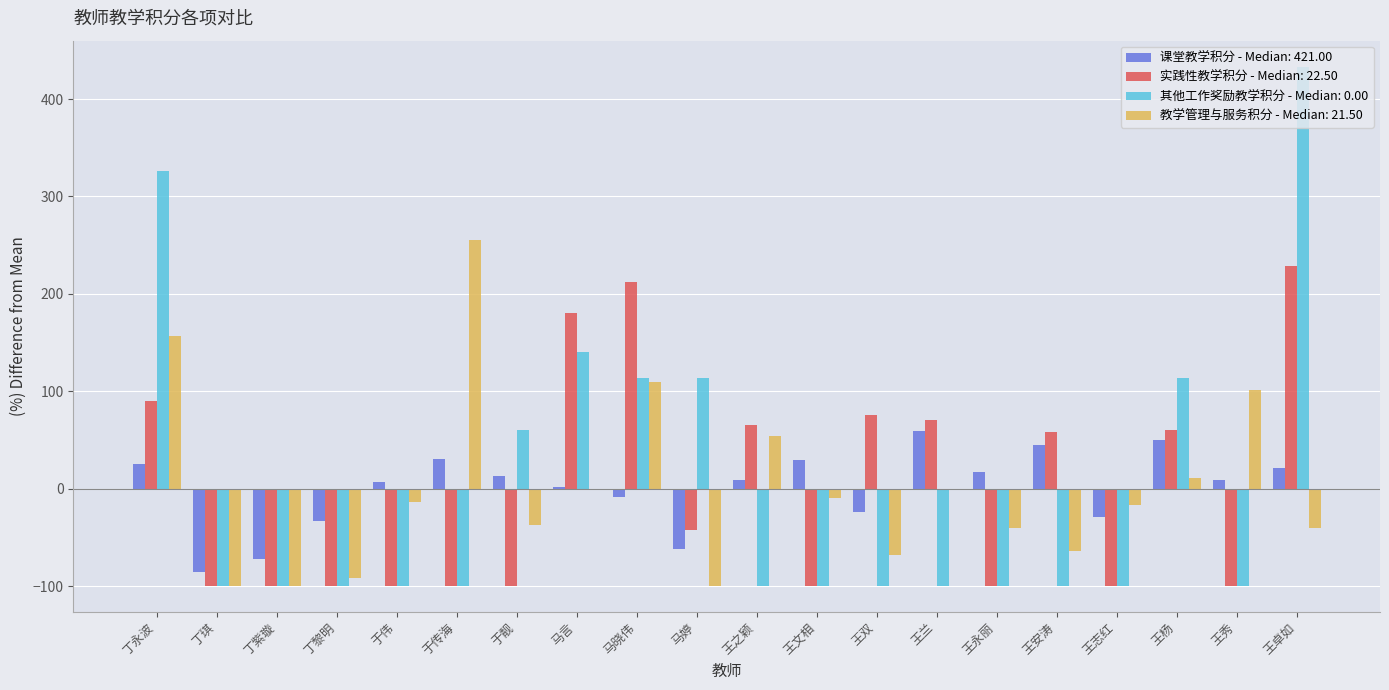

Which category has the highest value across all series?

王卓如